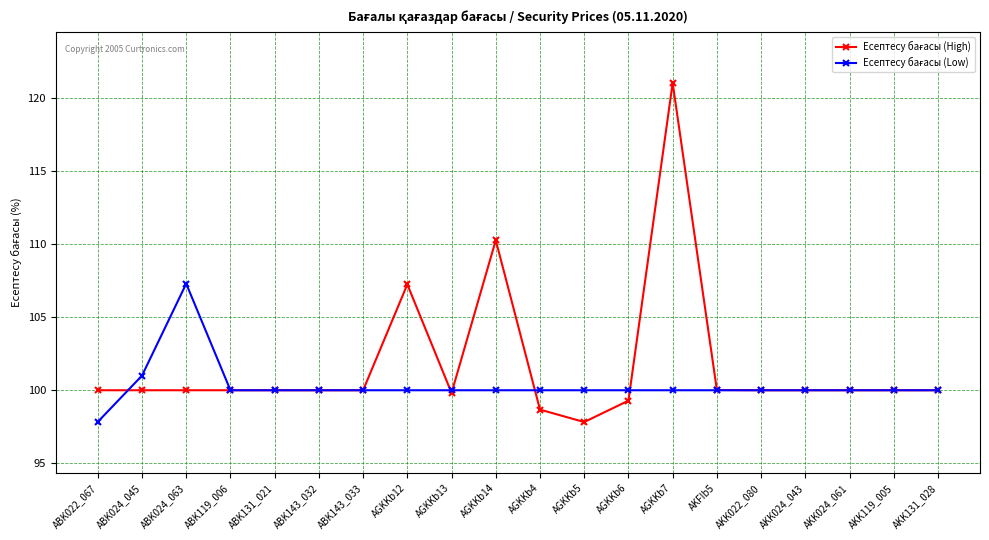

Which category has the highest value across all series?

AGKKb7